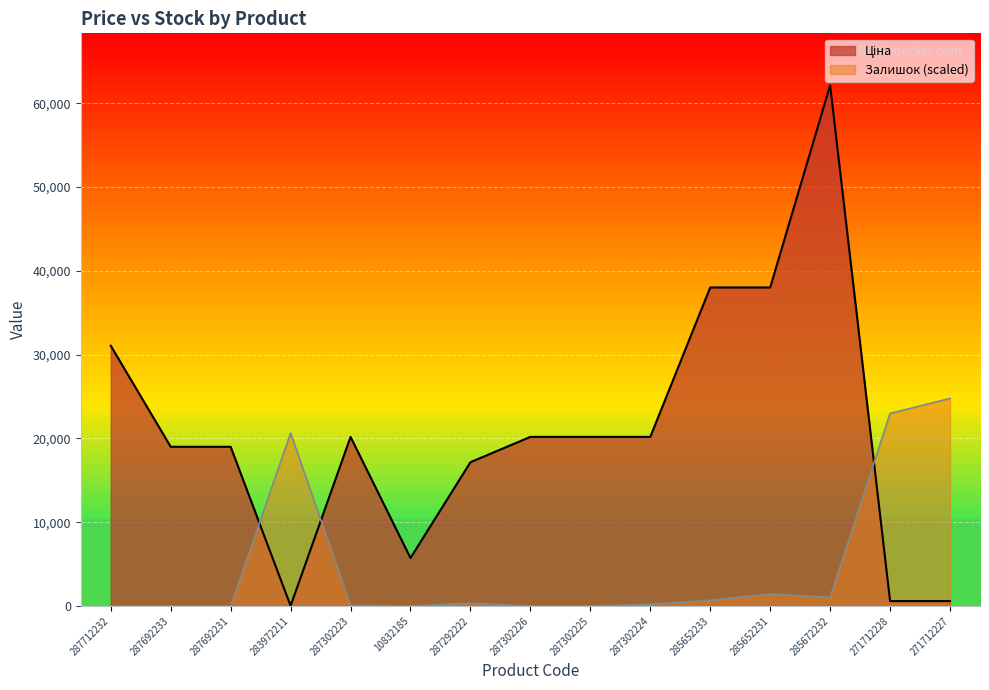

What is the label of the 2nd point from the right?

271712228